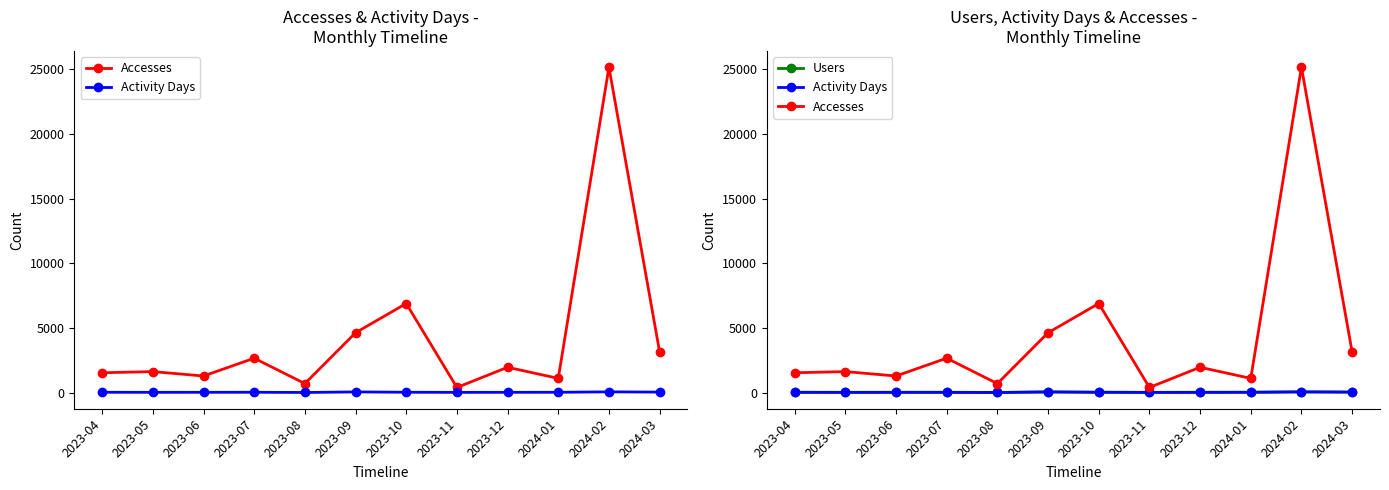

True or false: Activity Days and Accesses intersect in this chart.

False